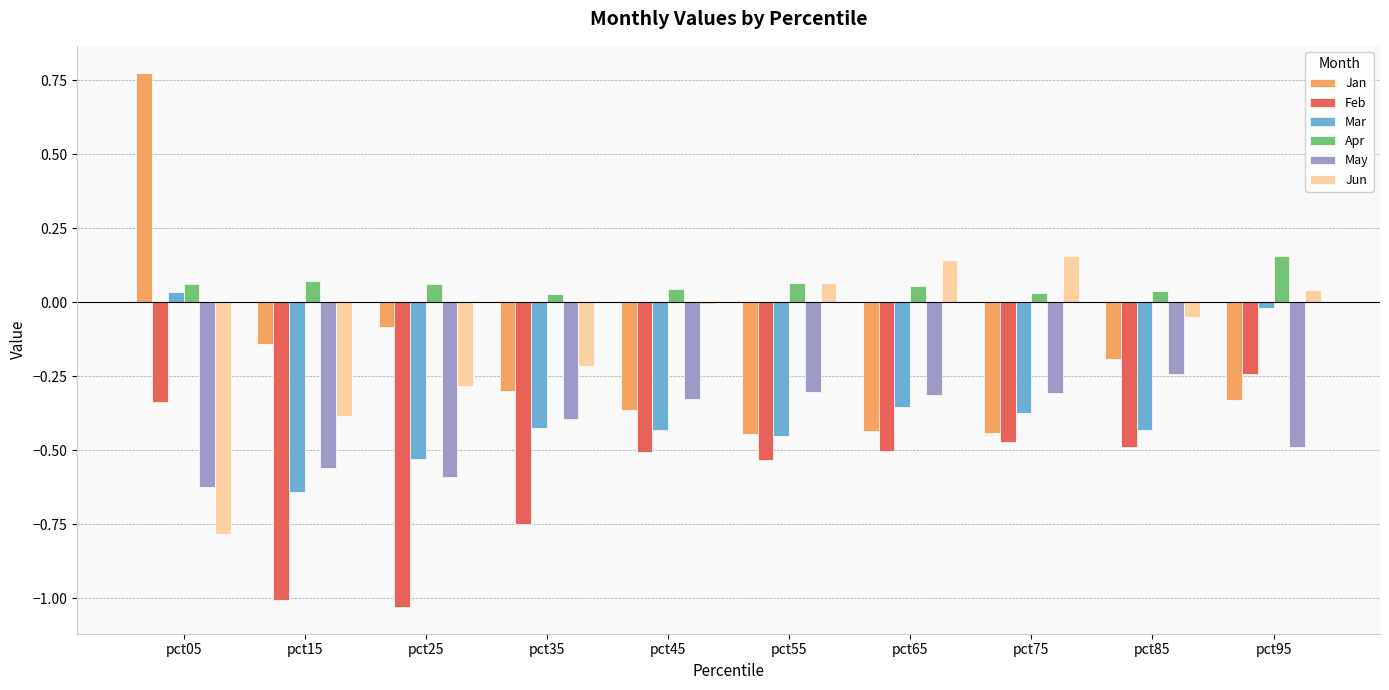

What is the sum of the Mar values at pct55 and pct15?

-1.1